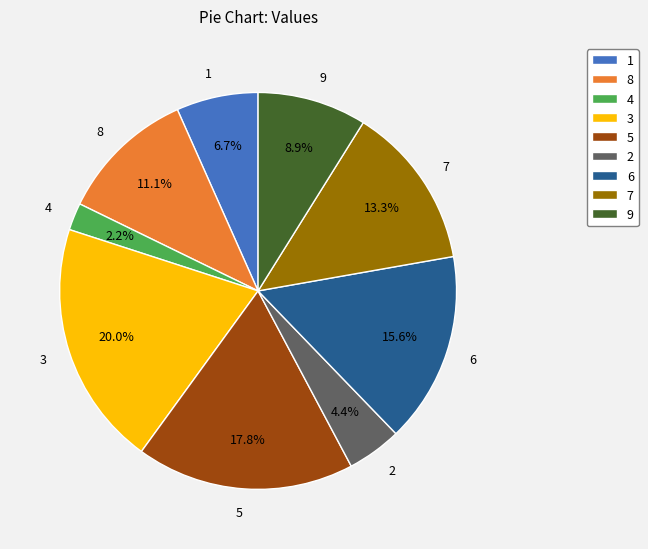

How many segments does this pie chart have?

9